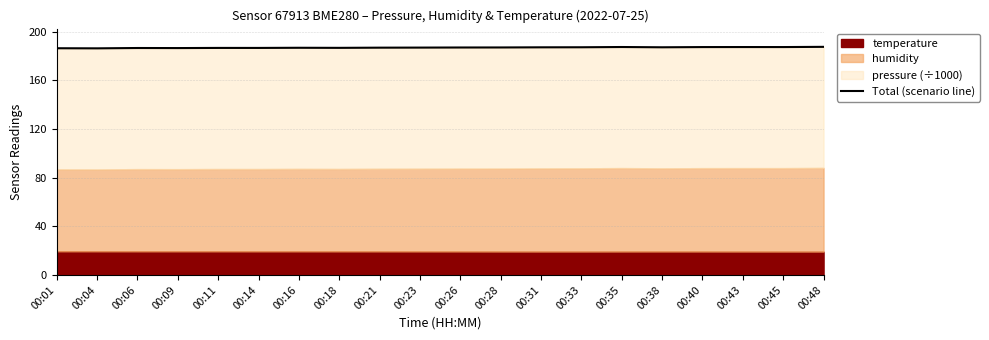

At which category does the data reach its first local peak?

00:06